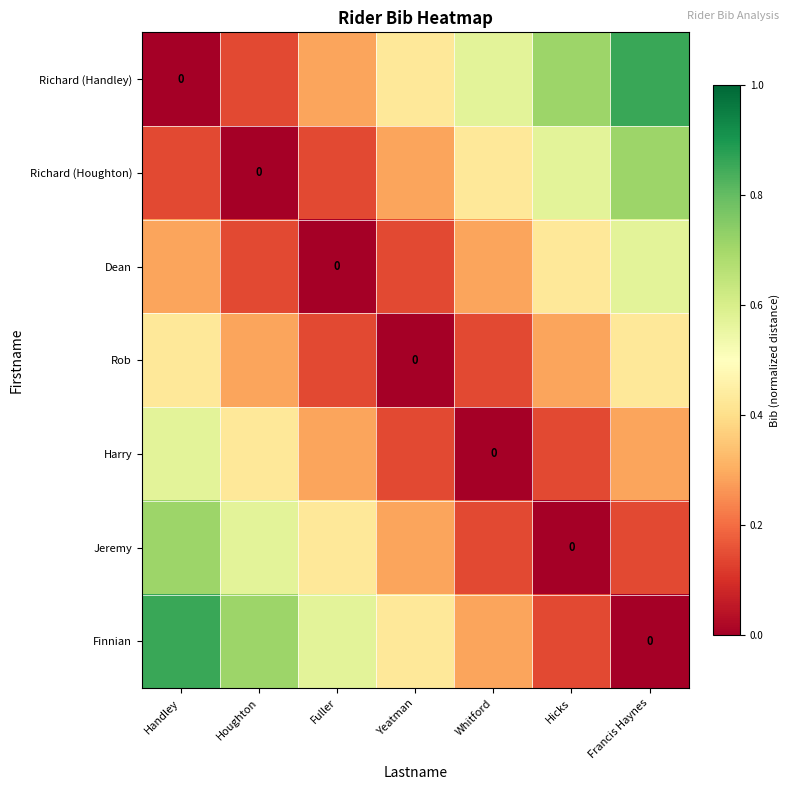

How many values in the Dean series exceed 0?

6